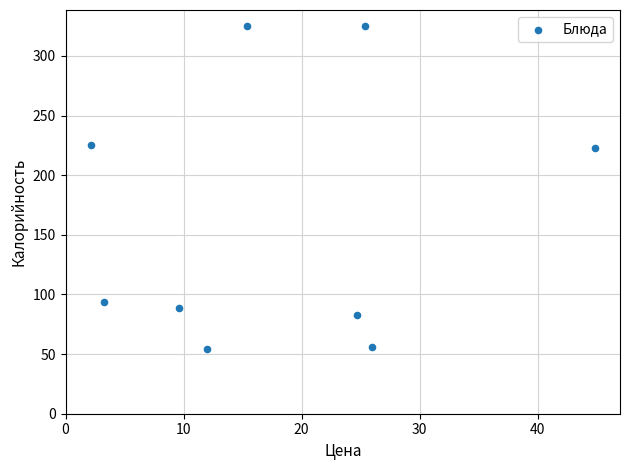

What is the average X value?

18.2